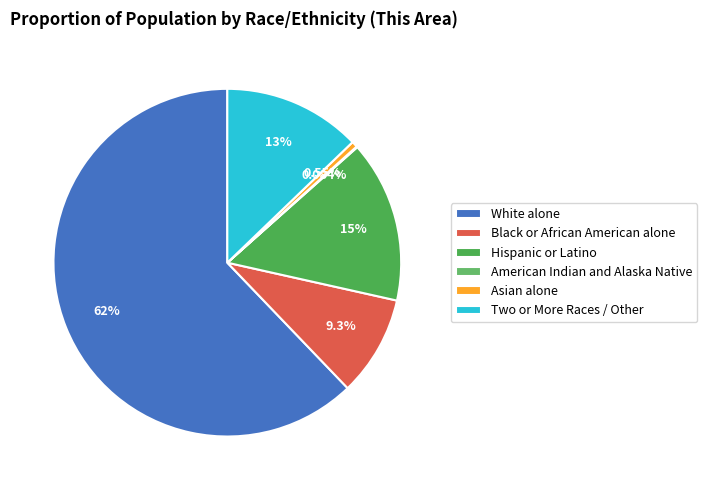

Does American Indian and Alaska Native represent more than half of the total?

No